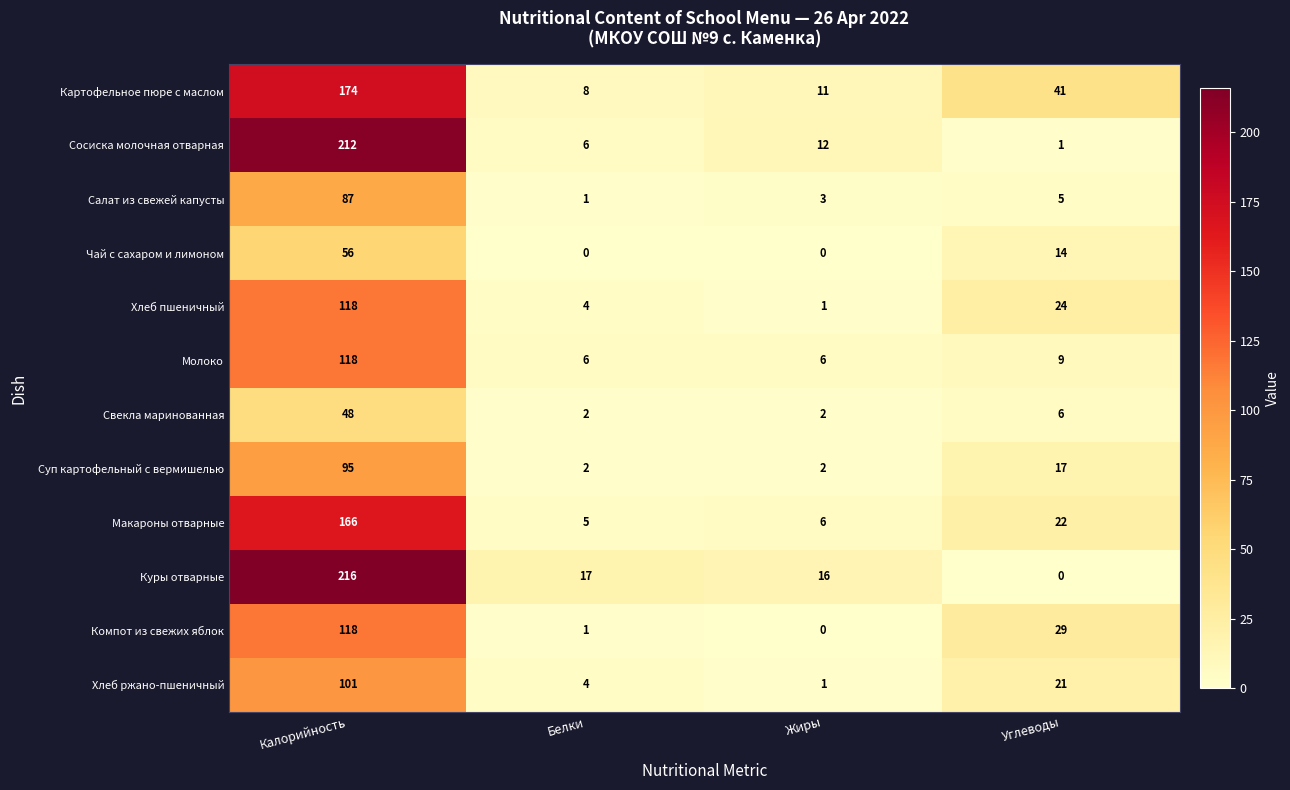

How many values in the Чай с сахаром и лимоном series are below 14?

2